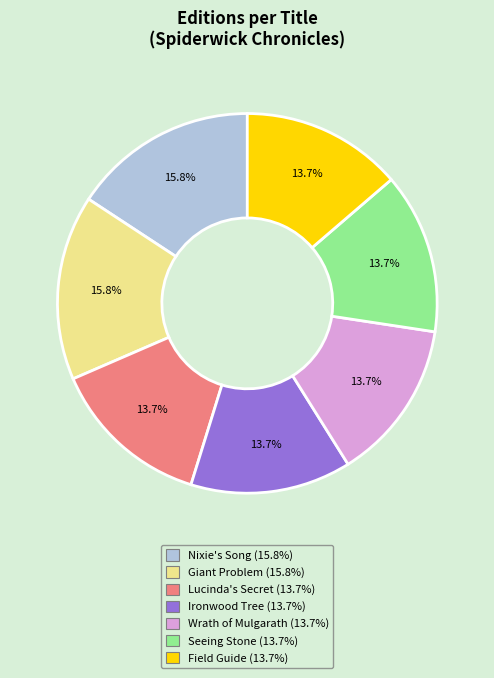

True or false: Field Guide accounts for 22% of the total.

False